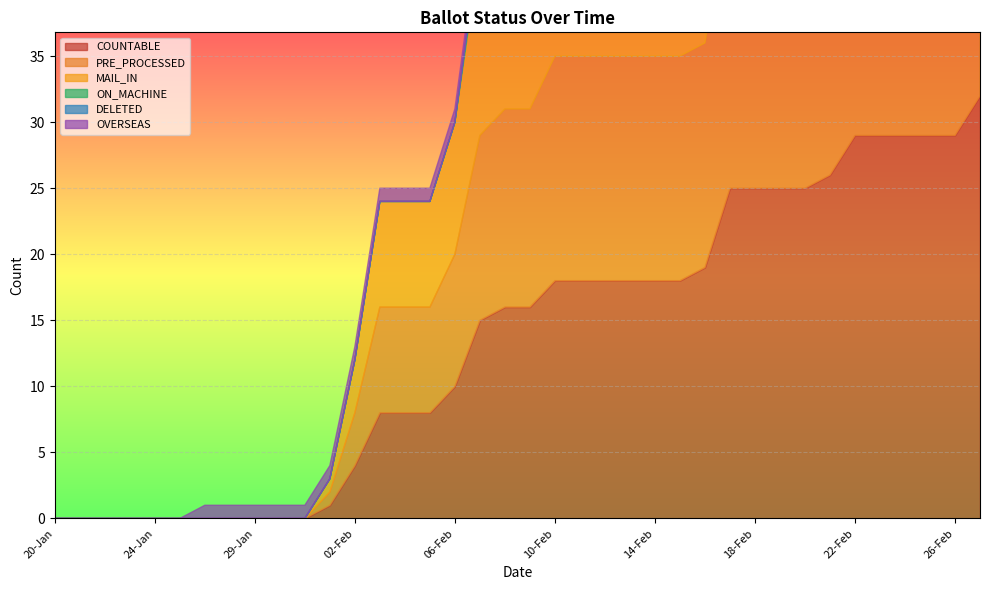

Is it true that OVERSEAS equals 0 at 21-Jan?

False